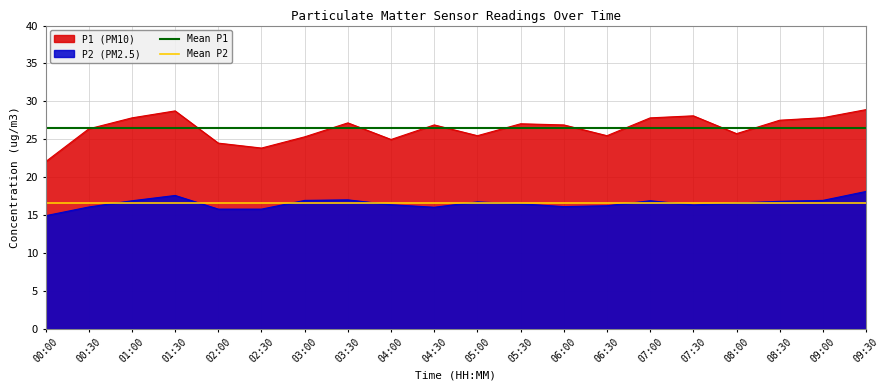

The P2 (PM2.5) series shows 16.9 at 09:00. True or false?

True